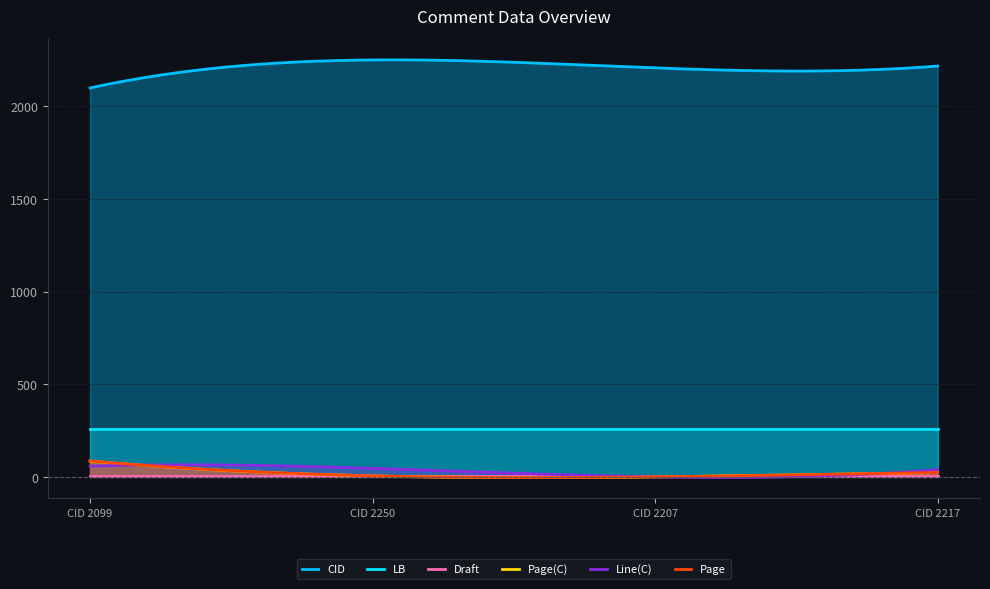

What is the spread (max minus min) of values at CID 2207?

2207.0